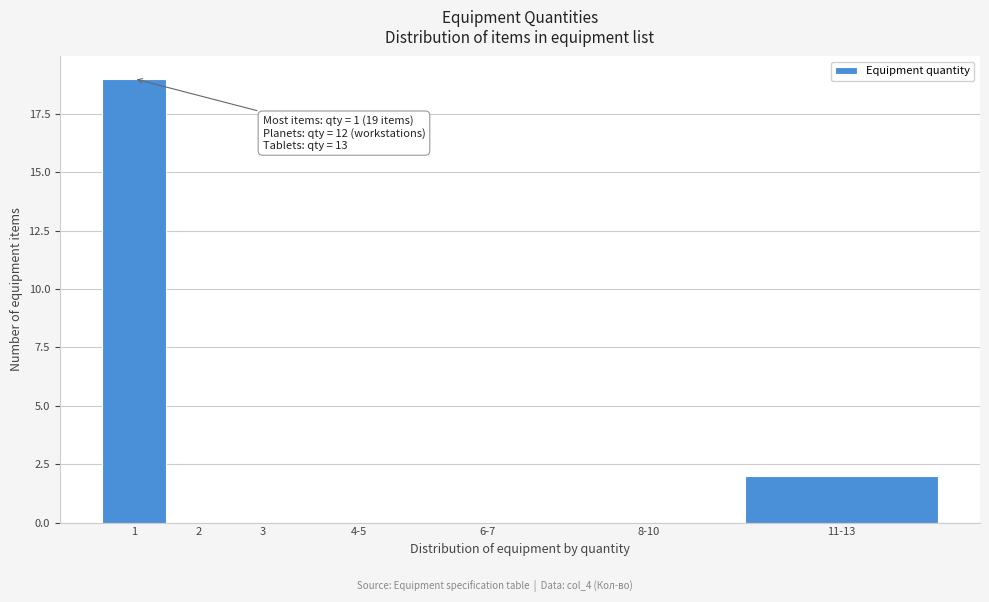

Reading left to right, transcribe all the data shown in this chart.

1=19	2=0	3=0	4-5=0	6-7=0	8-10=0	11-13=2